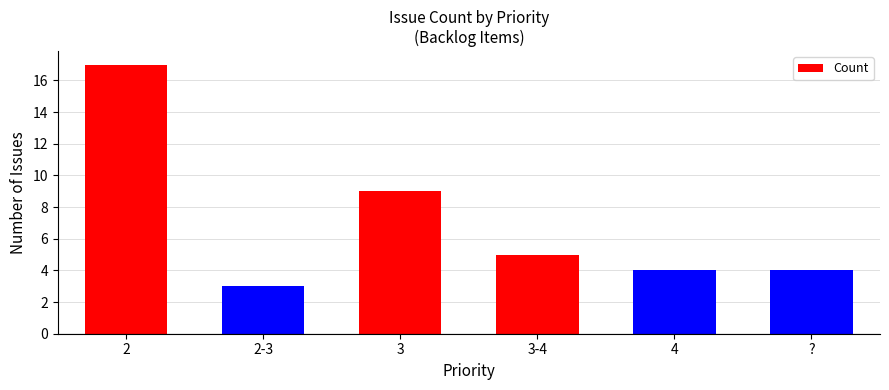

Which has a higher value, 4 or 2?

2